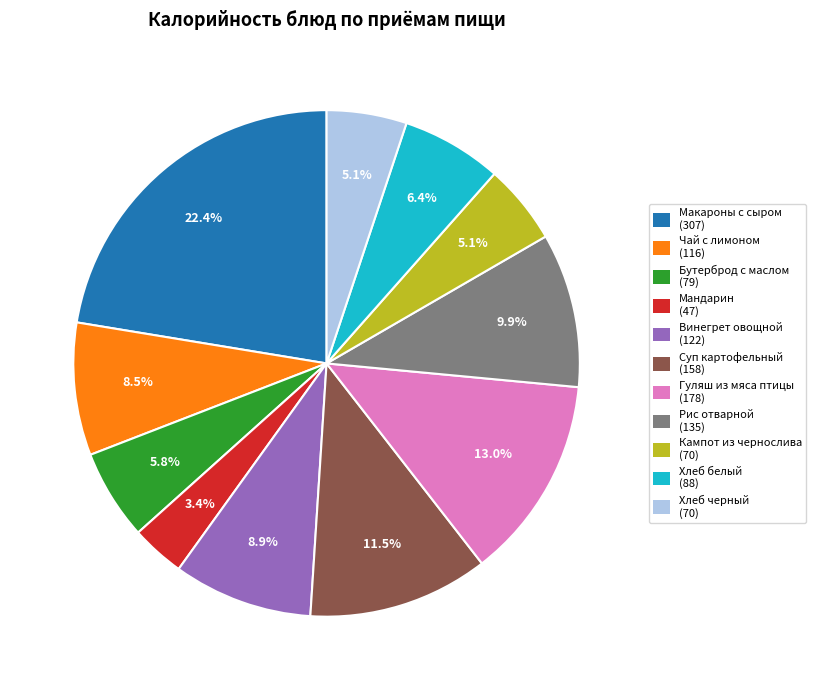

What is the ratio of the value at Чай с лимоном to the value at Бутерброд с маслом?

1.5